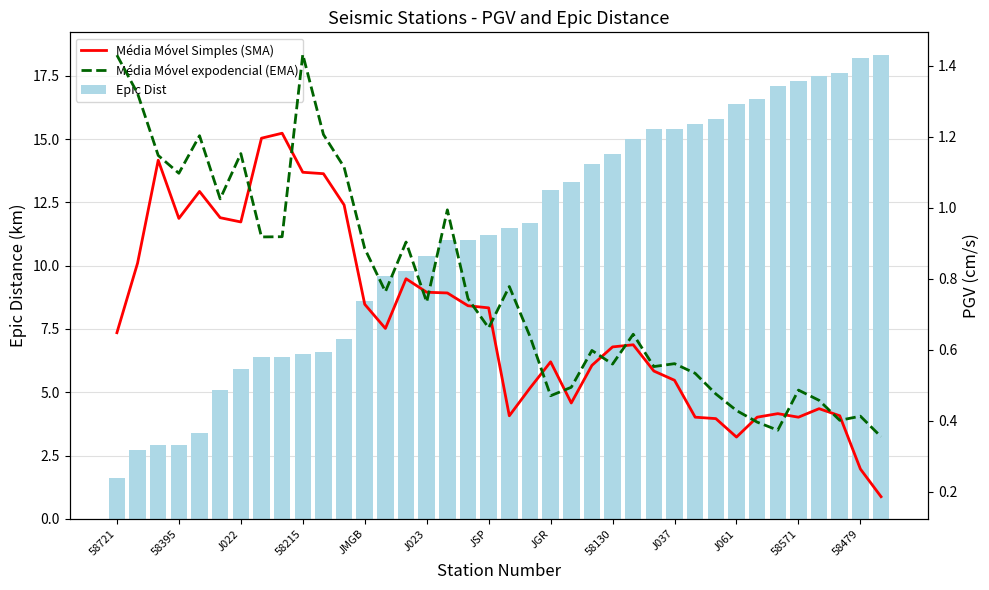

The value of Média Móvel expodencial (EMA) at 23 is 0.8. True or false?

False